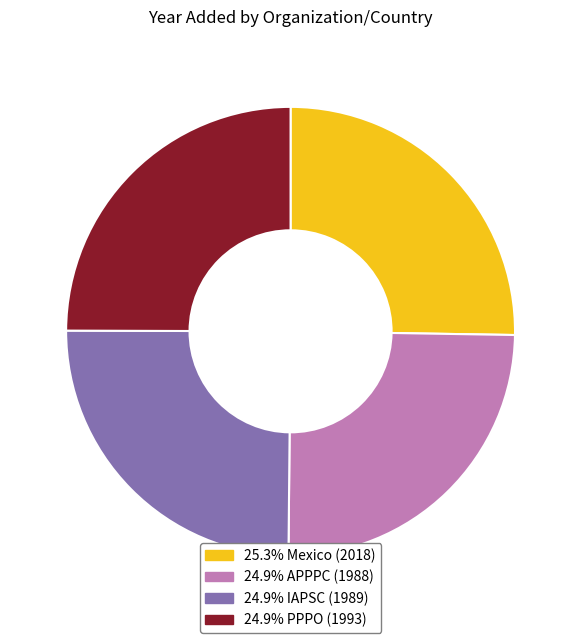

Is there a majority slice in this chart?

No